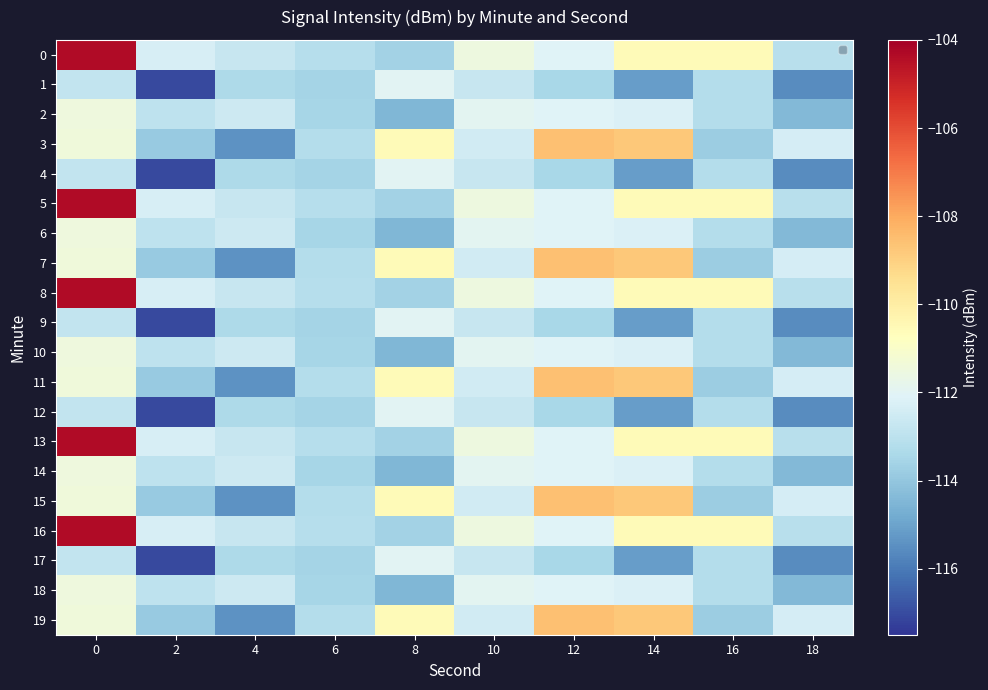

At 8, list the series in order from largest to smallest.

3, 7, 11, 15, 19, 1, 4, 9, 12, 17, 0, 5, 8, 13, 16, 2, 6, 10, 14, 18